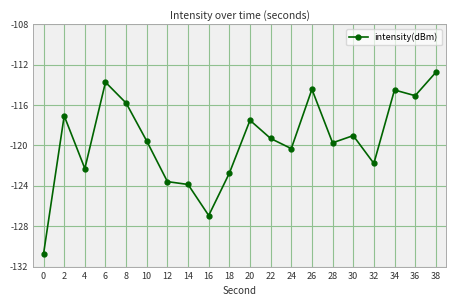

True or false: the data shows -164.0 at 8.

False